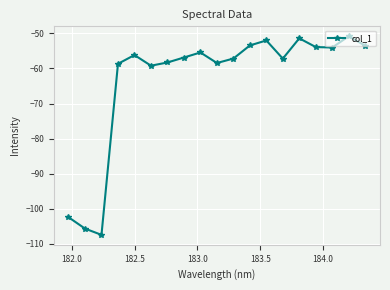

How many interior local valleys (lower than both neighbors) does the data have?

5